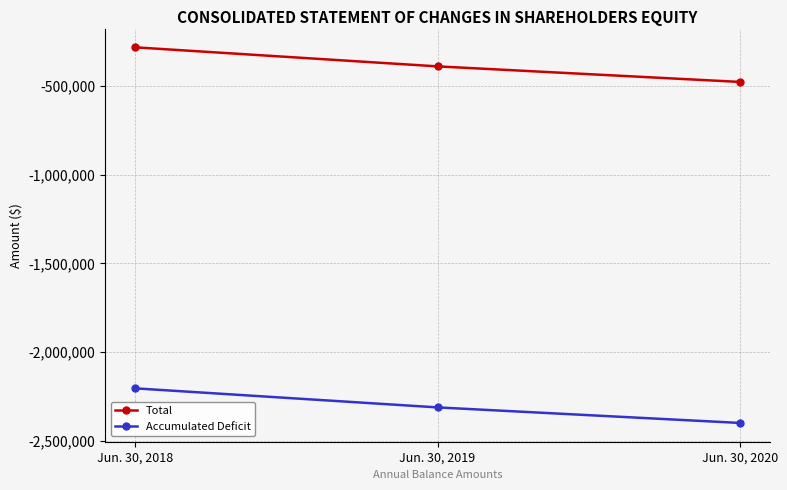

At which label does Total first exceed -389268?

Jun. 30, 2018